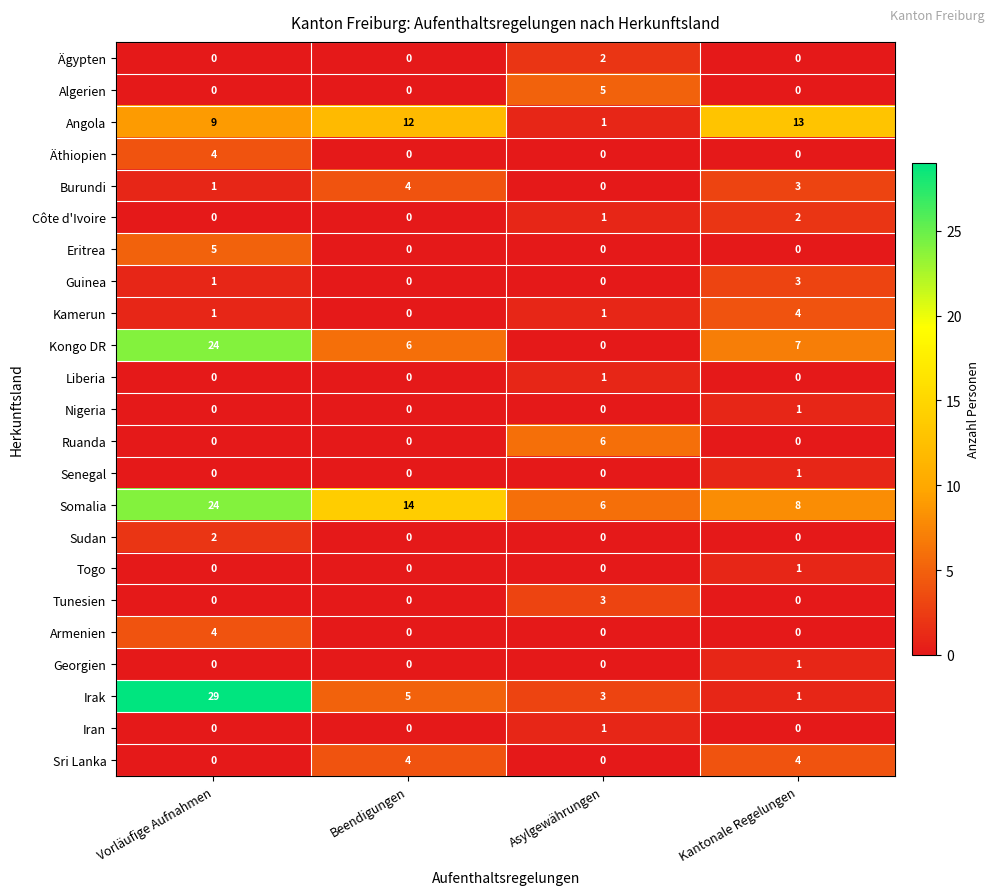

The Burundi series shows 4 at Beendigungen. True or false?

True